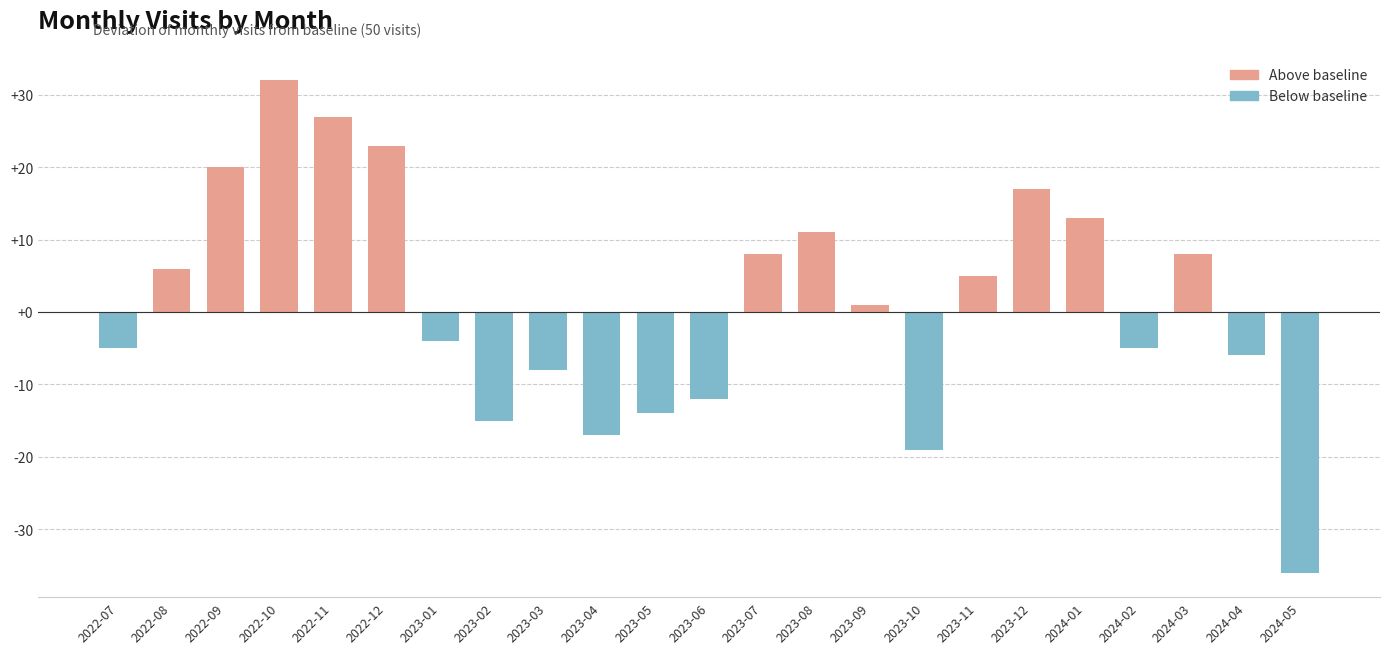

What is the label of the 22nd bar from the left?

2024-04